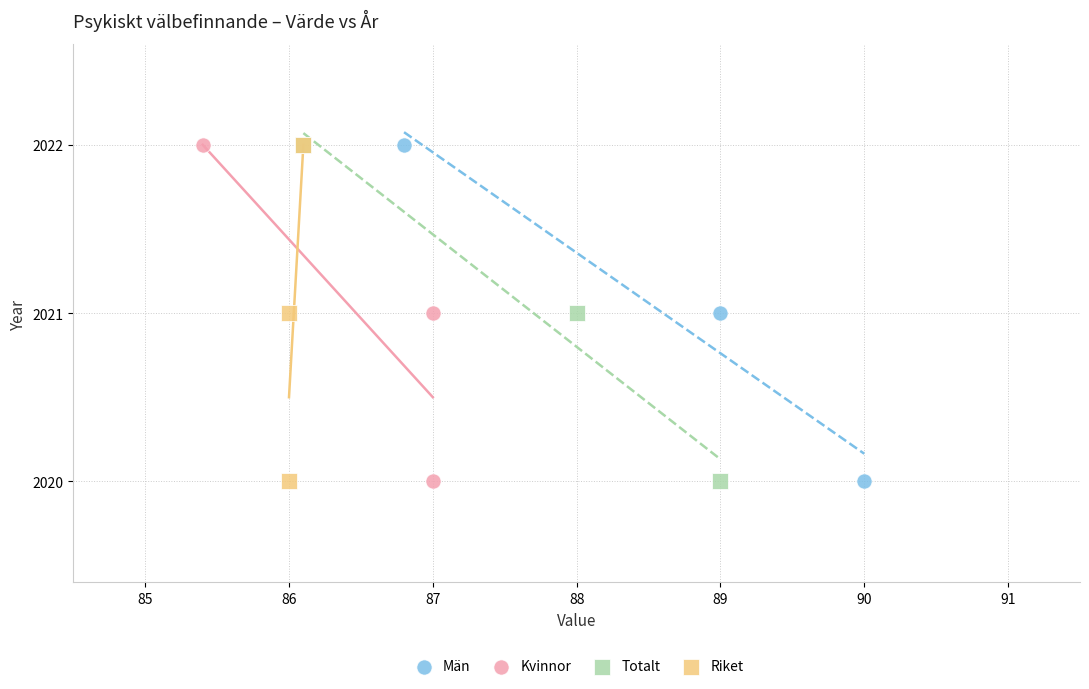

What are all the series names shown in the legend?

Män, Kvinnor, Totalt, Riket